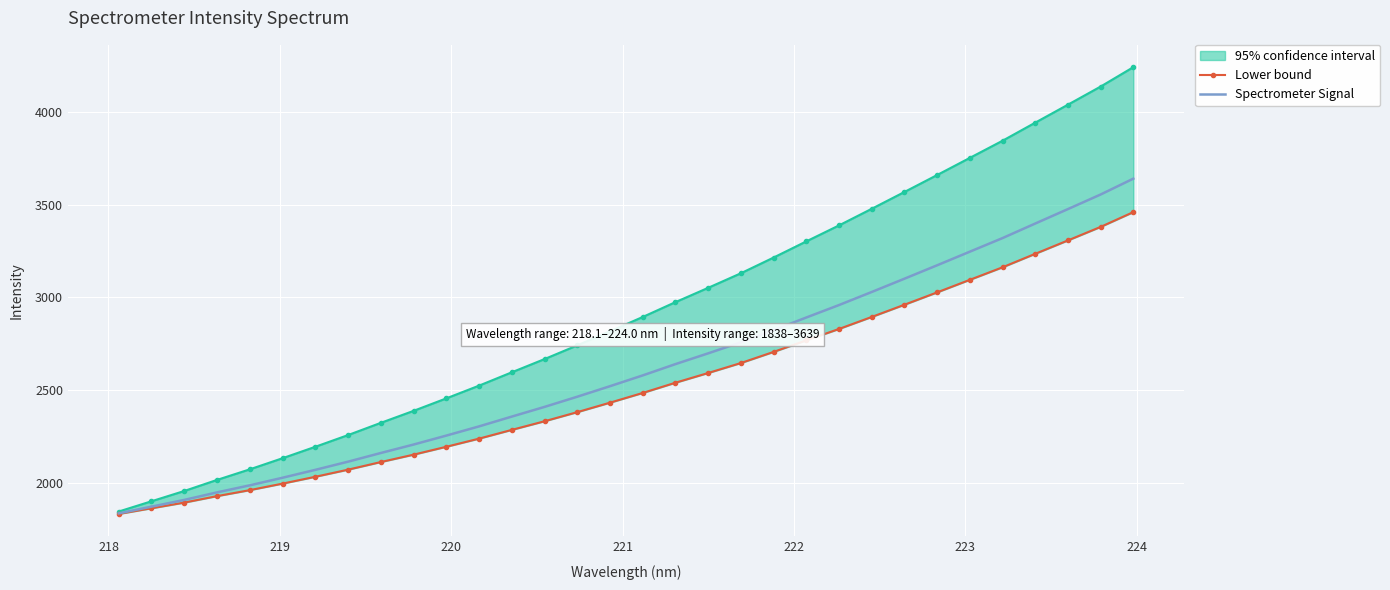

What is the average value of the Spectrometer Signal series?

2617.7